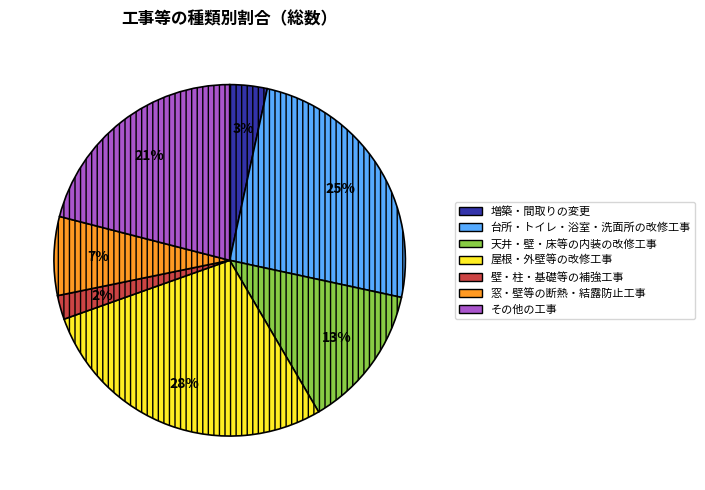

The 天井・壁・床等の内装の改修工事 slice represents 5% of the pie. True or false?

False